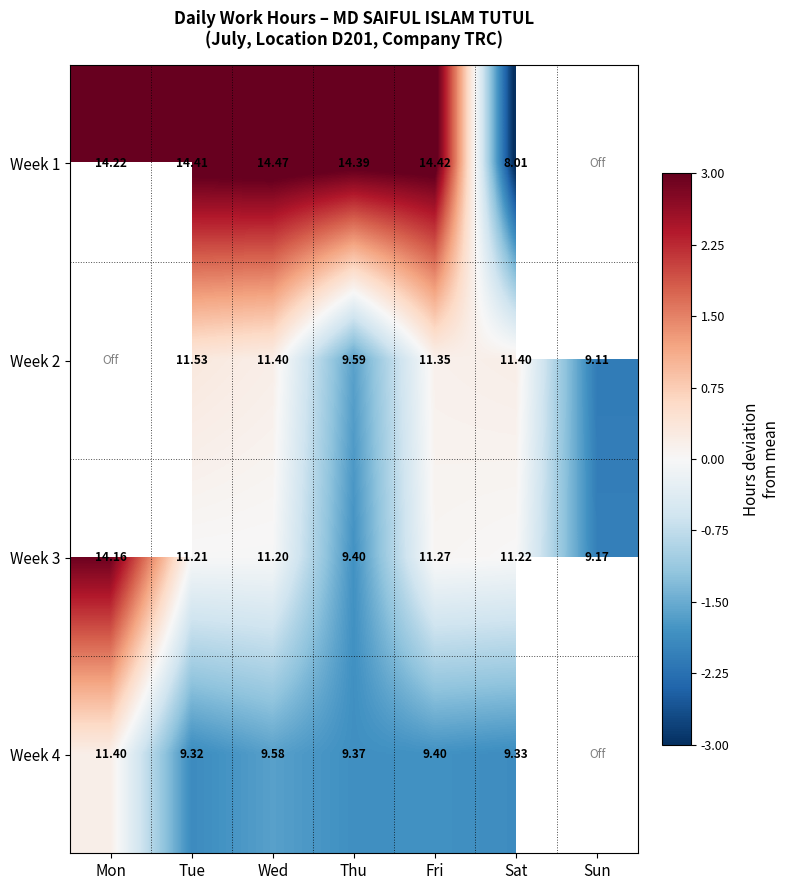

Which category has the lowest value across all series?

Sat